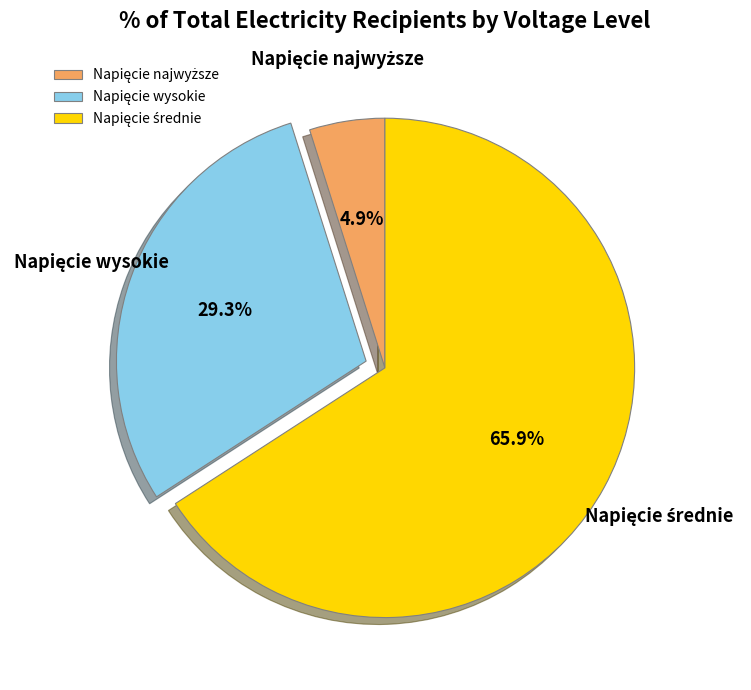

Does any single category account for the majority?

Yes